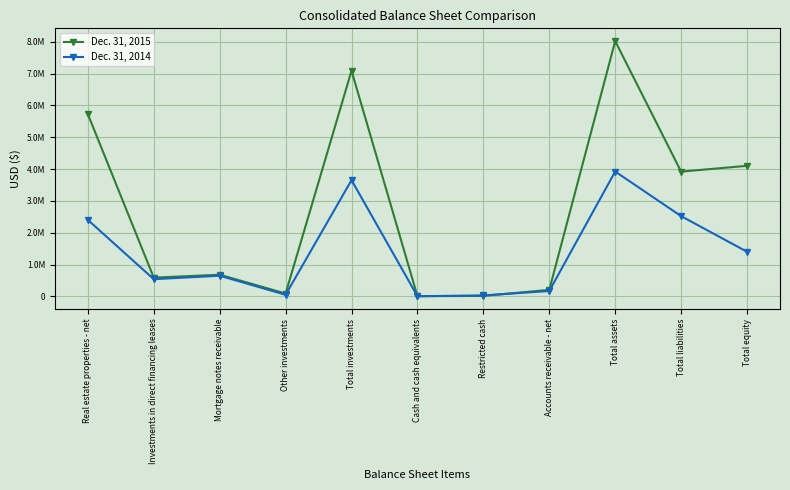

What is the label of the 10th point from the right?

Investments in direct financing leases